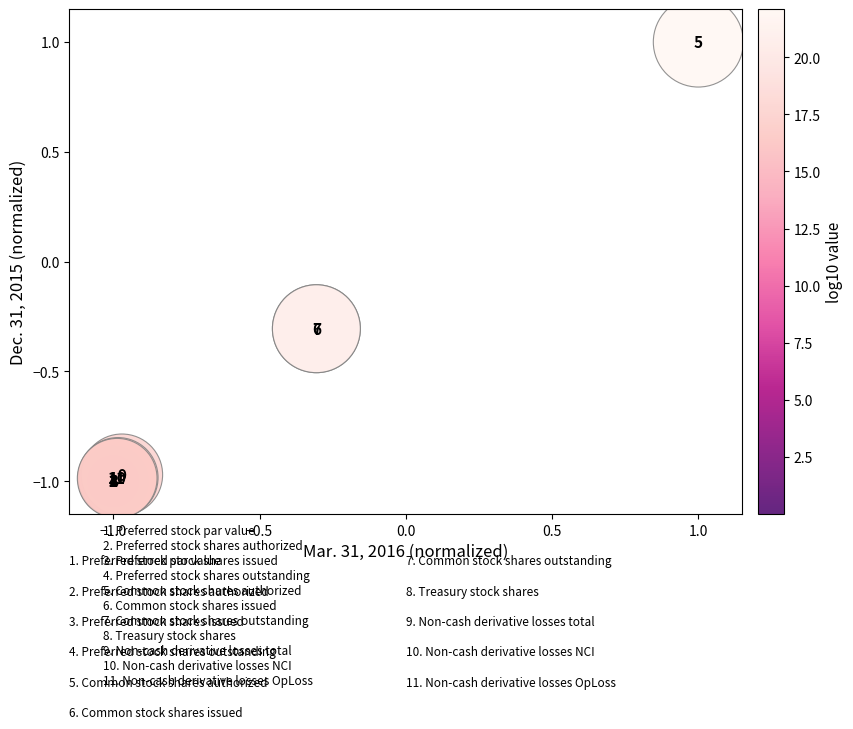

What Y value in the scatter plot is closest to 0?

-0.3